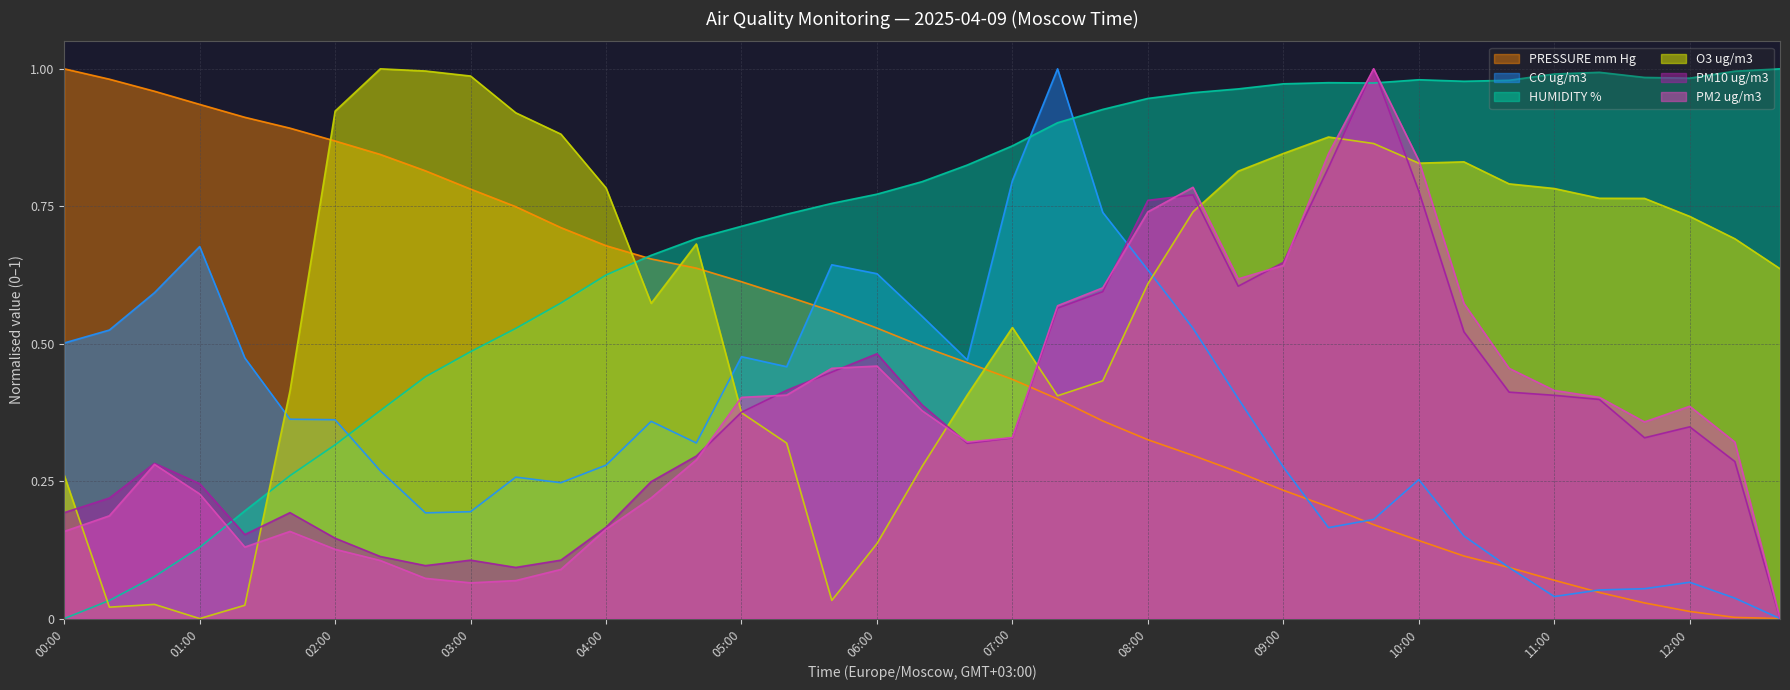

At which category is the sum across all series the highest?

09:40